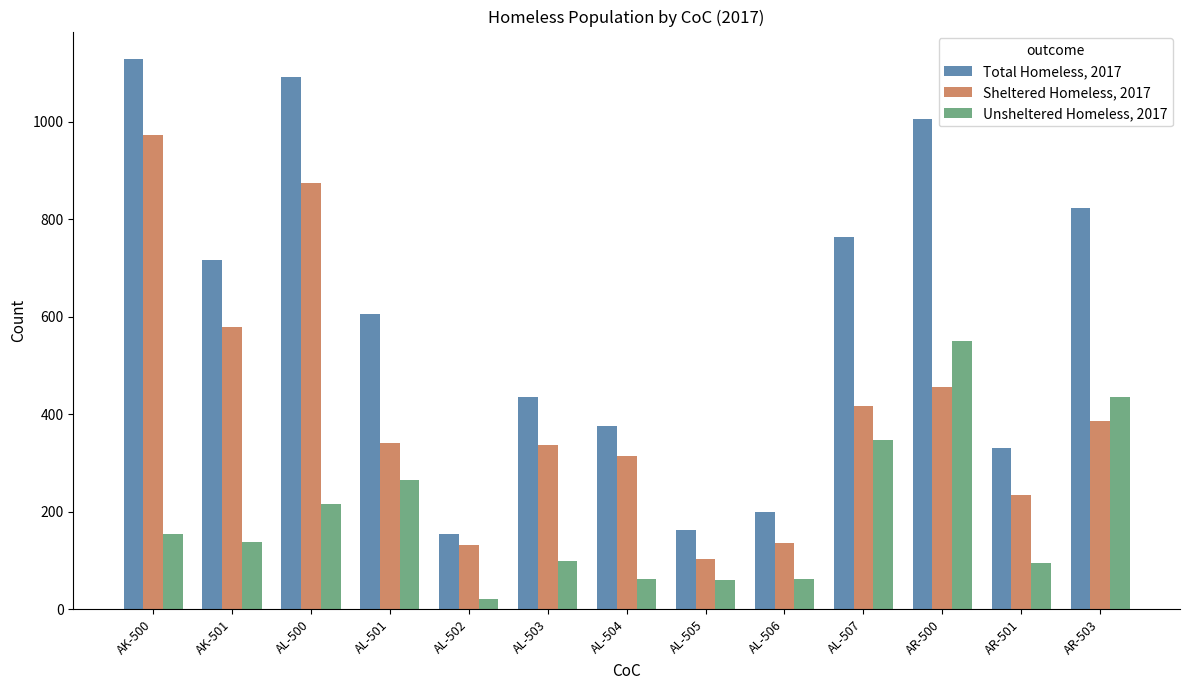

Which series has the largest range (max minus min)?

Total Homeless, 2017